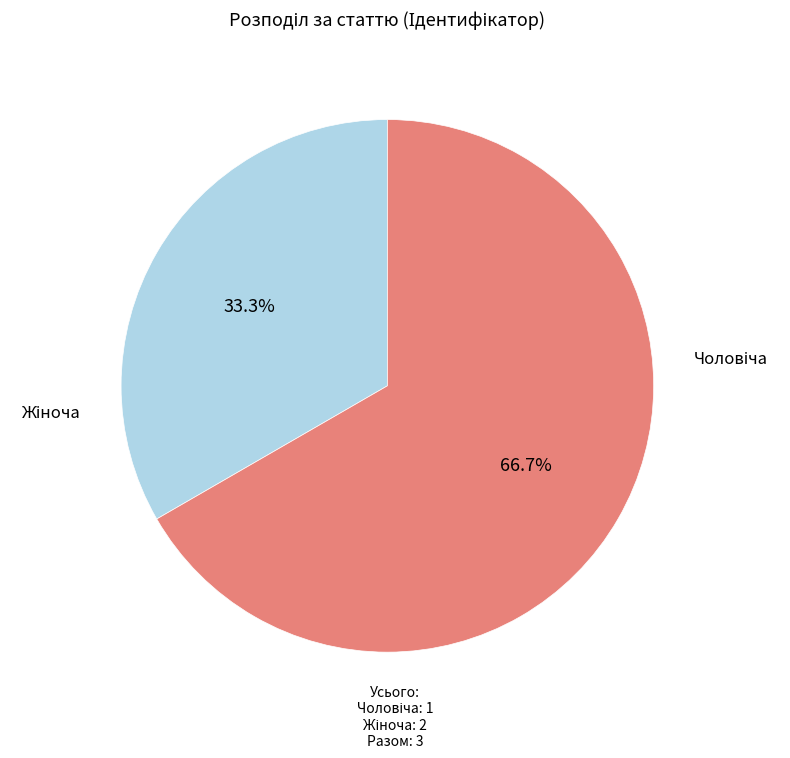

How many slices are in this pie chart?

2